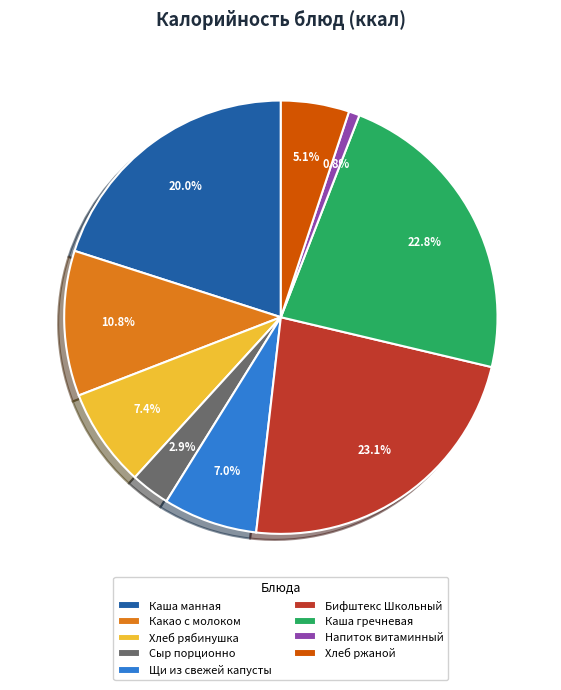

Count the number of slices in the pie.

9